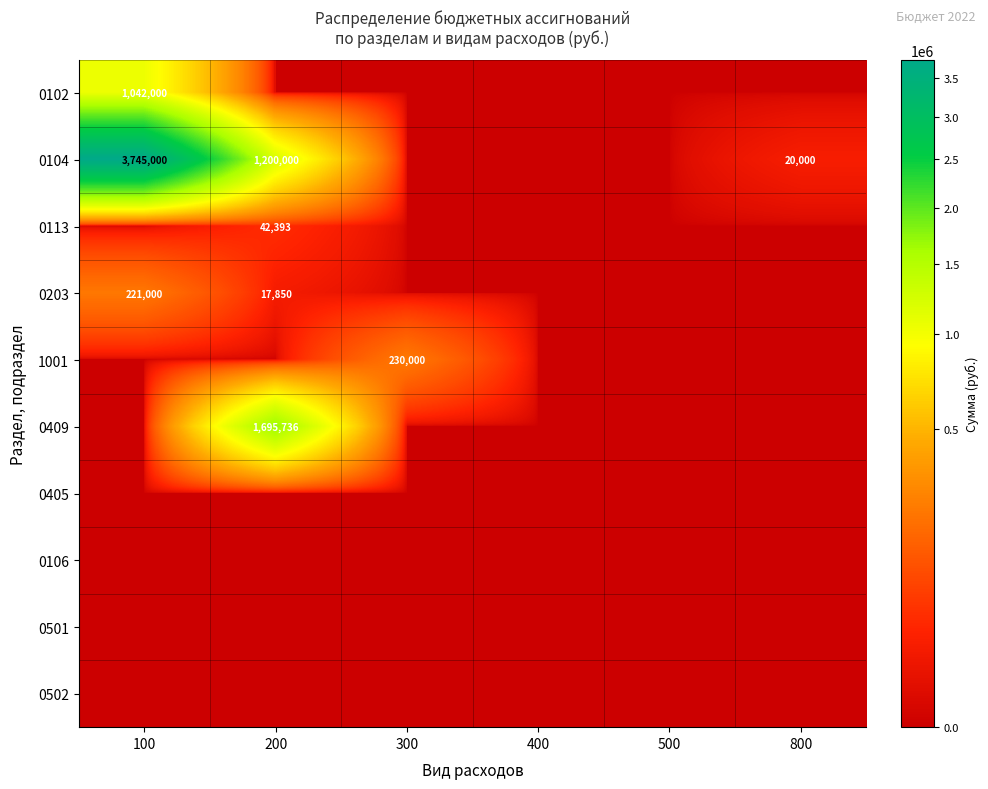

Is the value of 1001 at 800 greater than the value of 0501 at 800?

No